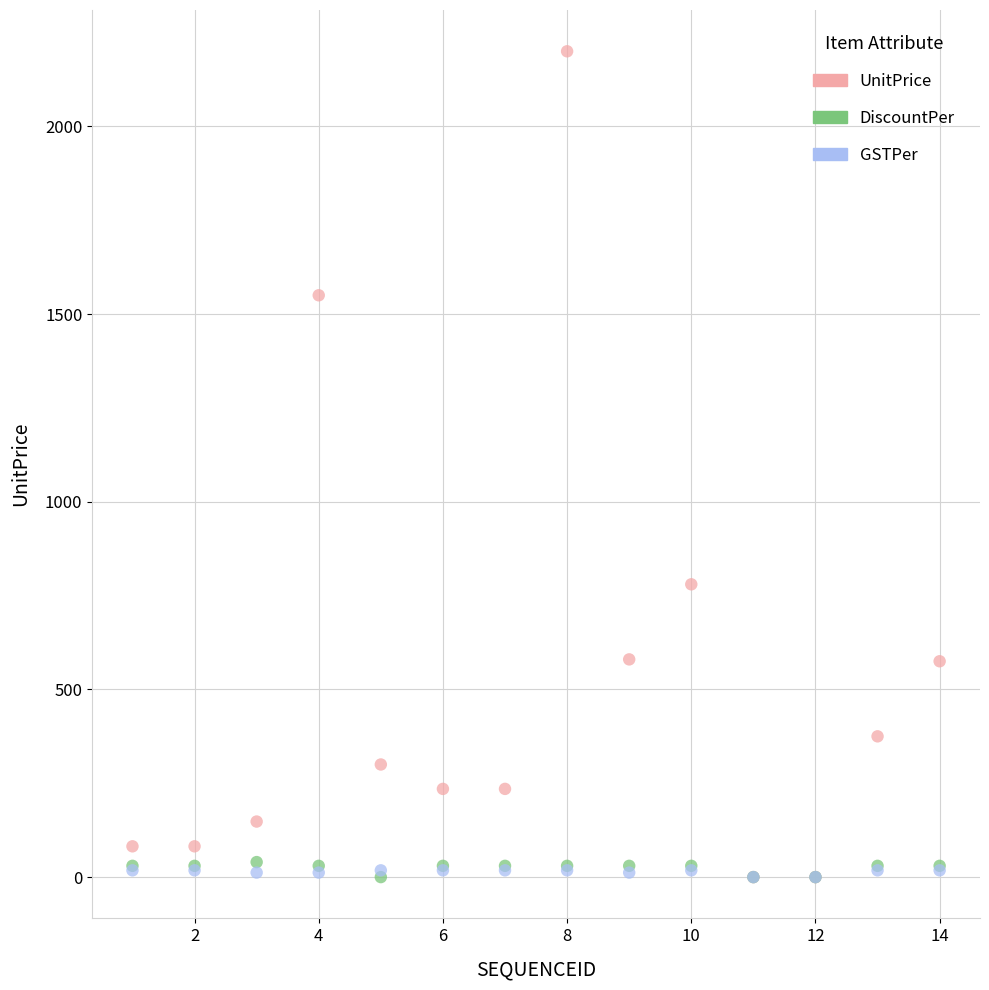

Across all series, what Y value is closest to 1100?

780